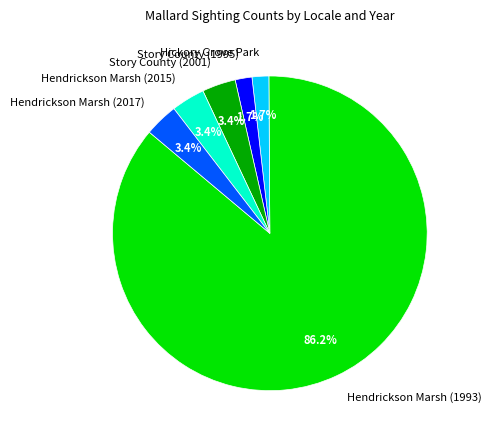

To the nearest percent, what is the difference between the Hendrickson Marsh (1993) and Story County (2001) slice percentages?

83%